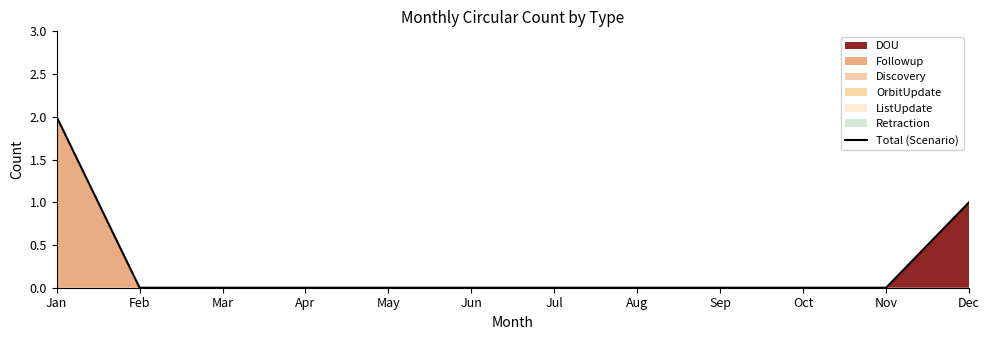

What is the change in value from Oct to Dec?

+1